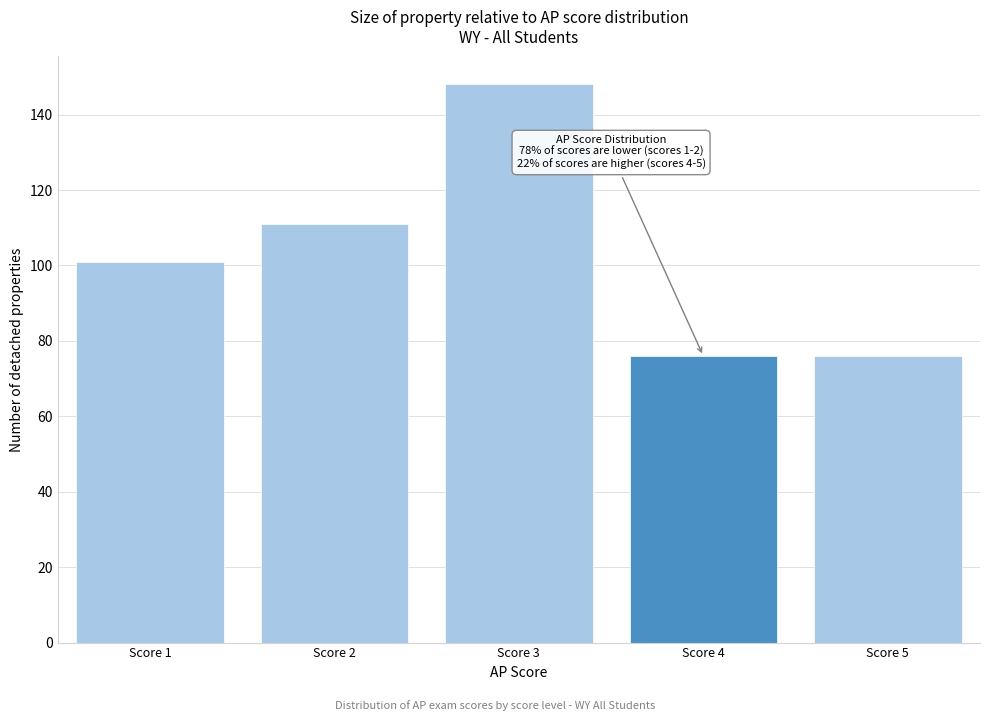

Reading left to right, what are all the values shown in this chart?

Score 1=101	Score 2=111	Score 3=148	Score 4=76	Score 5=76